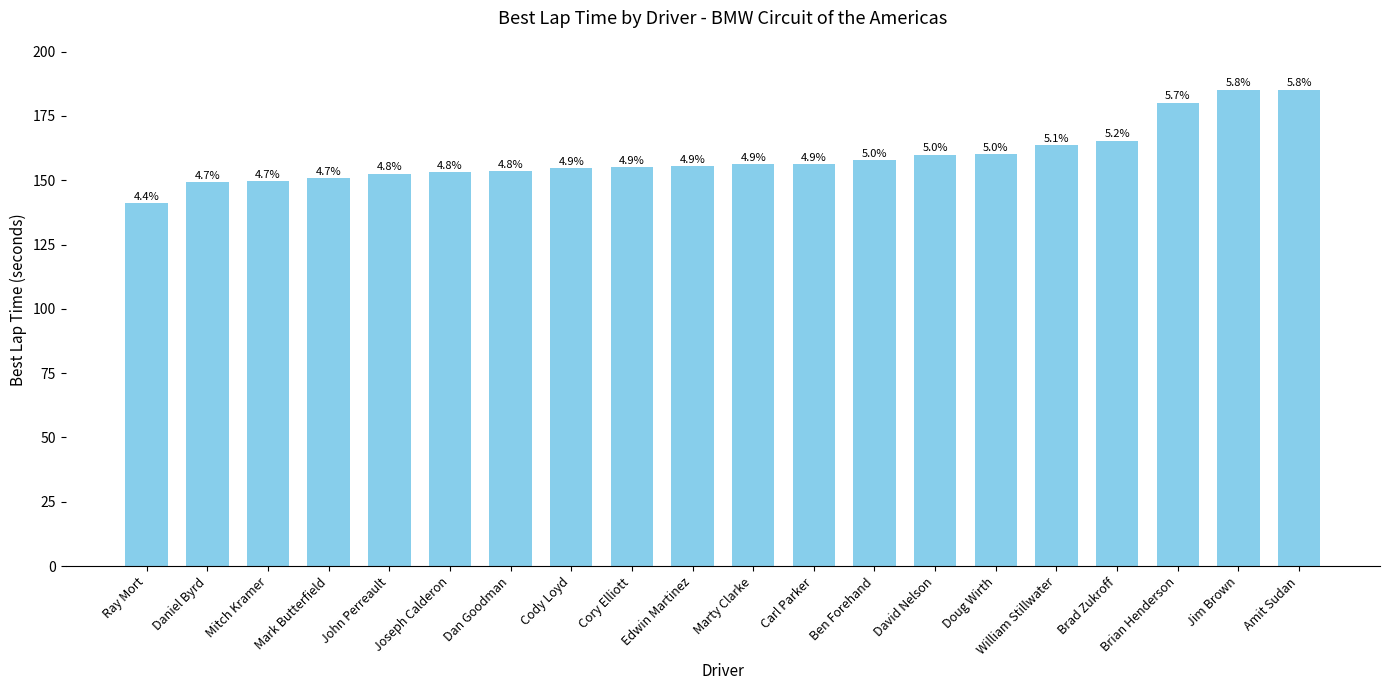

Which category has the highest value across all series?

Amit Sudan